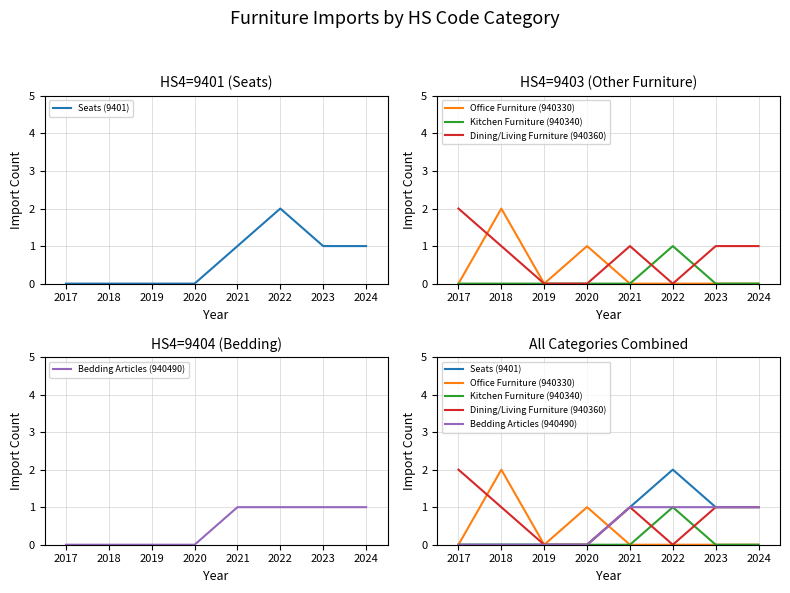

What is the difference between the maximum and minimum values in the Office Furniture (940330) series?

2